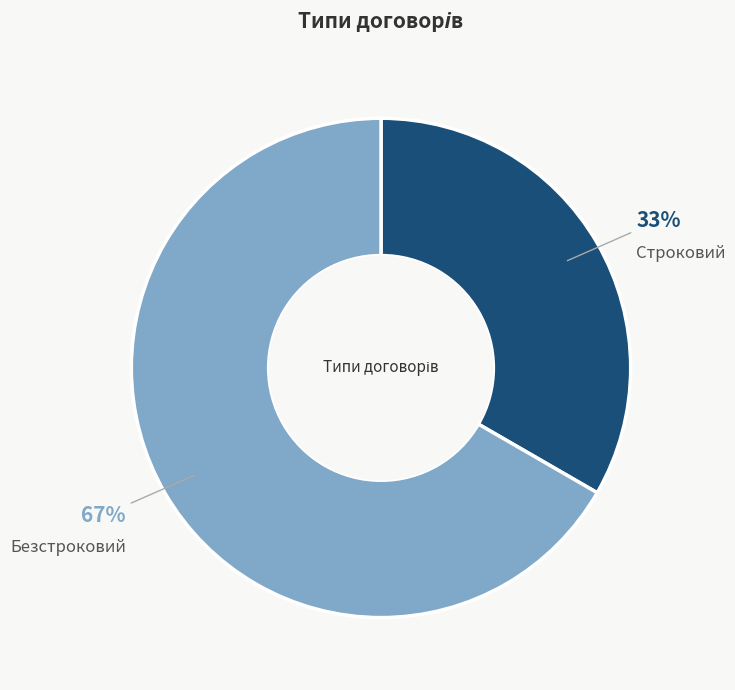

The Безстроковий slice represents 58% of the pie. True or false?

False